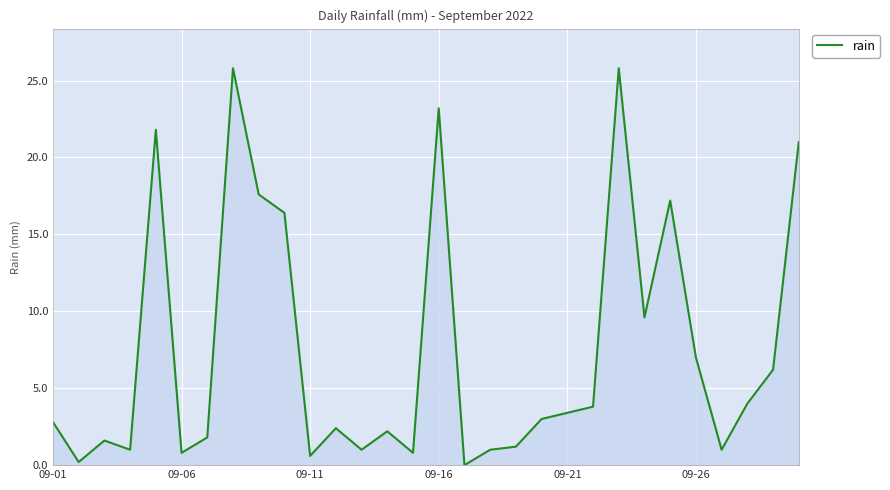

What is the difference between the maximum and minimum values?

25.8